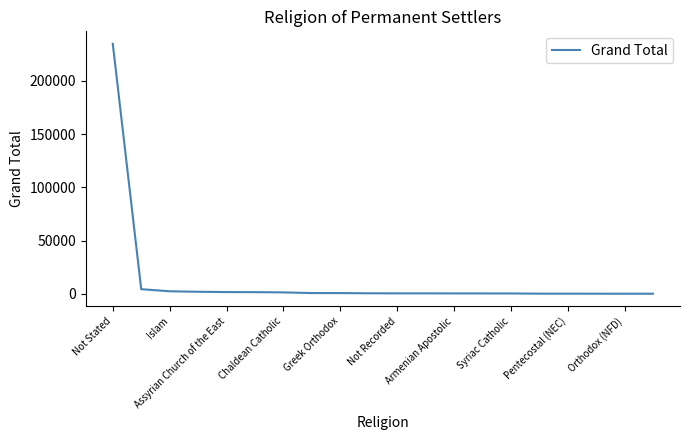

What is the greatest value displayed?

234621